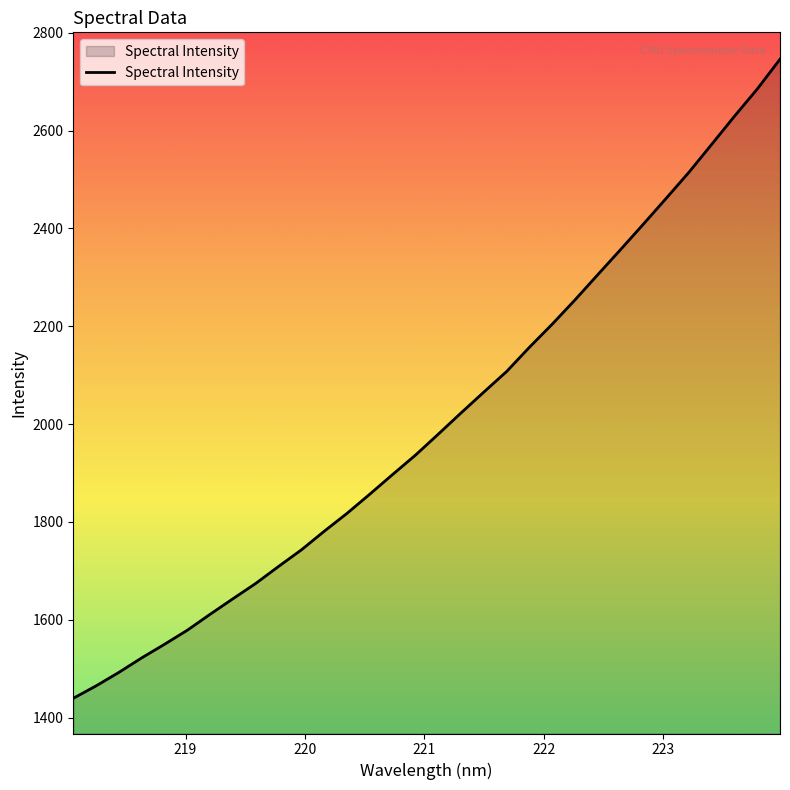

What is the greatest value displayed?

2745.9